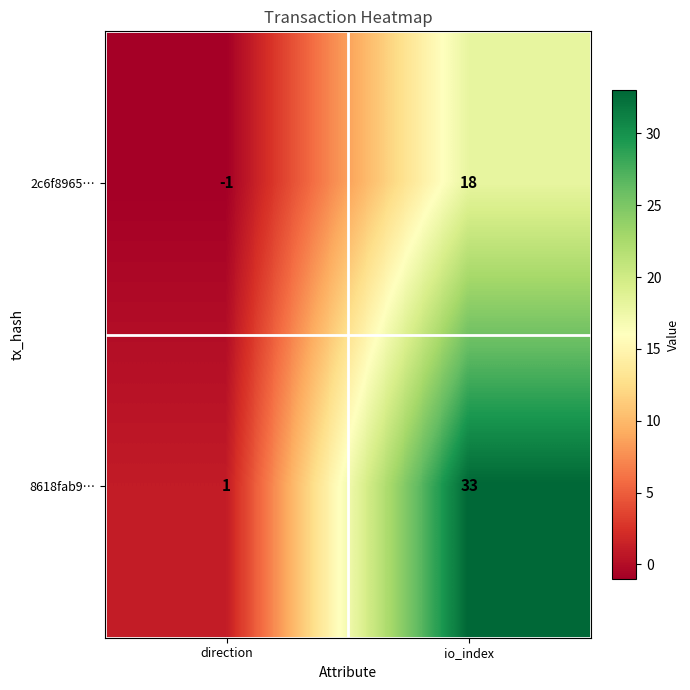

What is the sum of all 8618fab9… values?

34